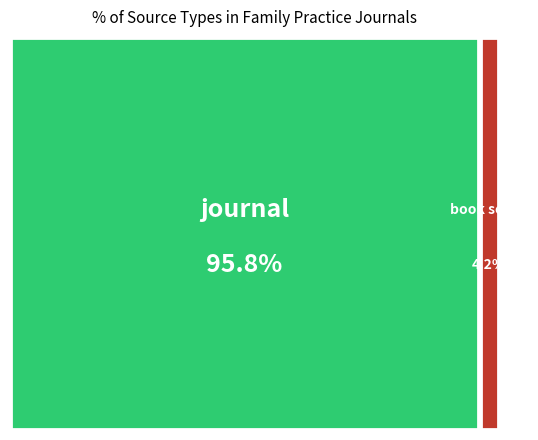

What portion of the pie excludes journal?

4.2%